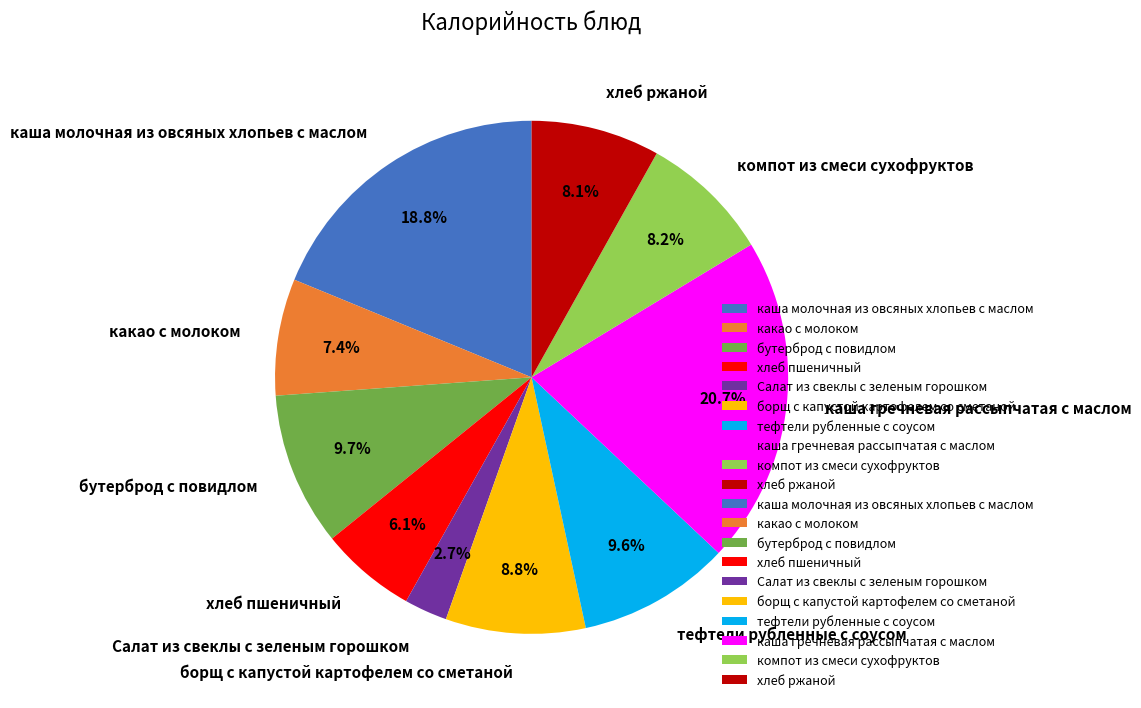

Is there a majority slice in this chart?

No